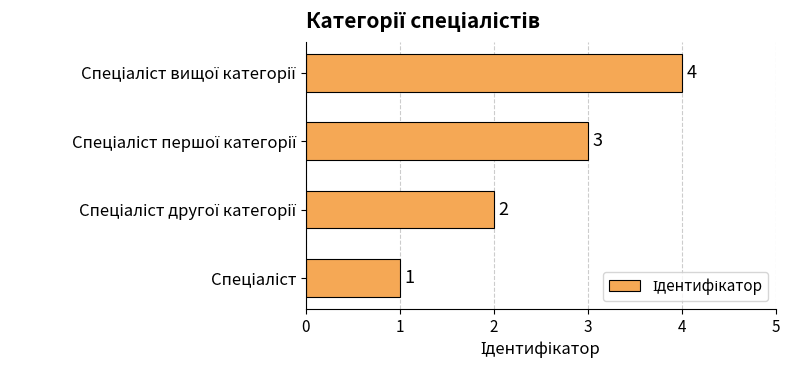

What is the sum of all values?

10